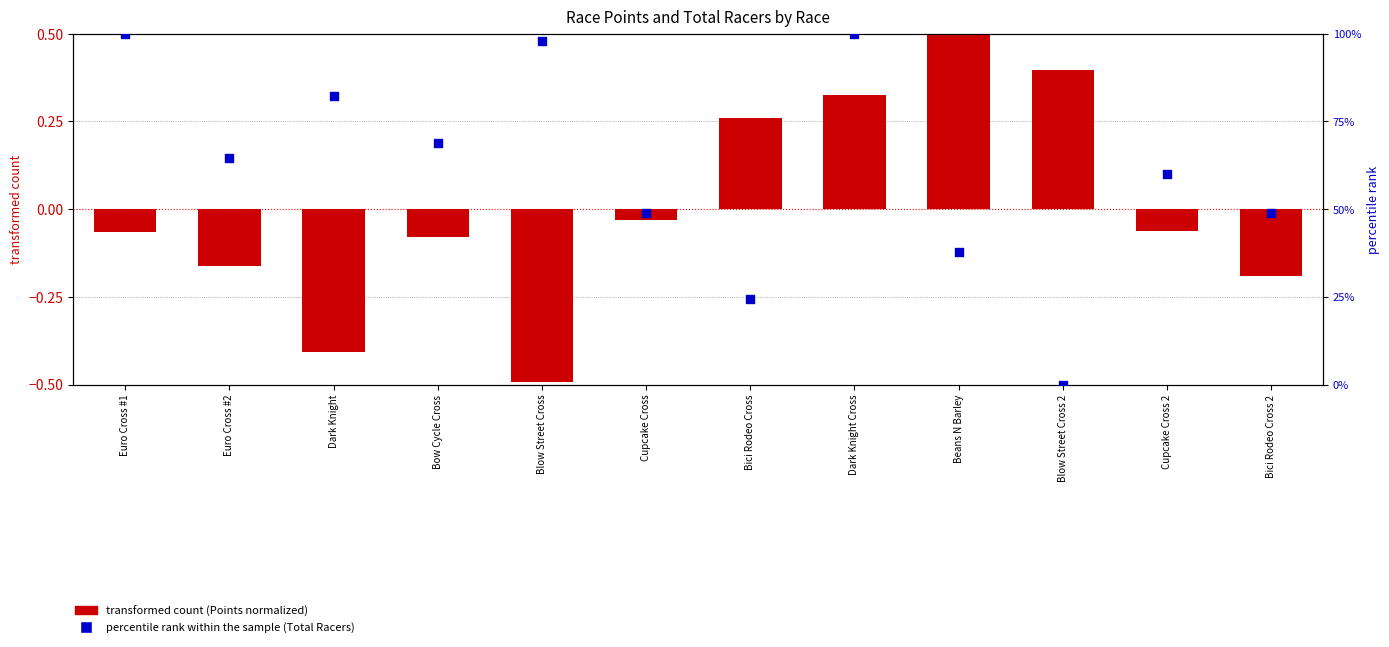

Which series has the widest spread of Y values?

percentile rank within the sample (Total Racers)